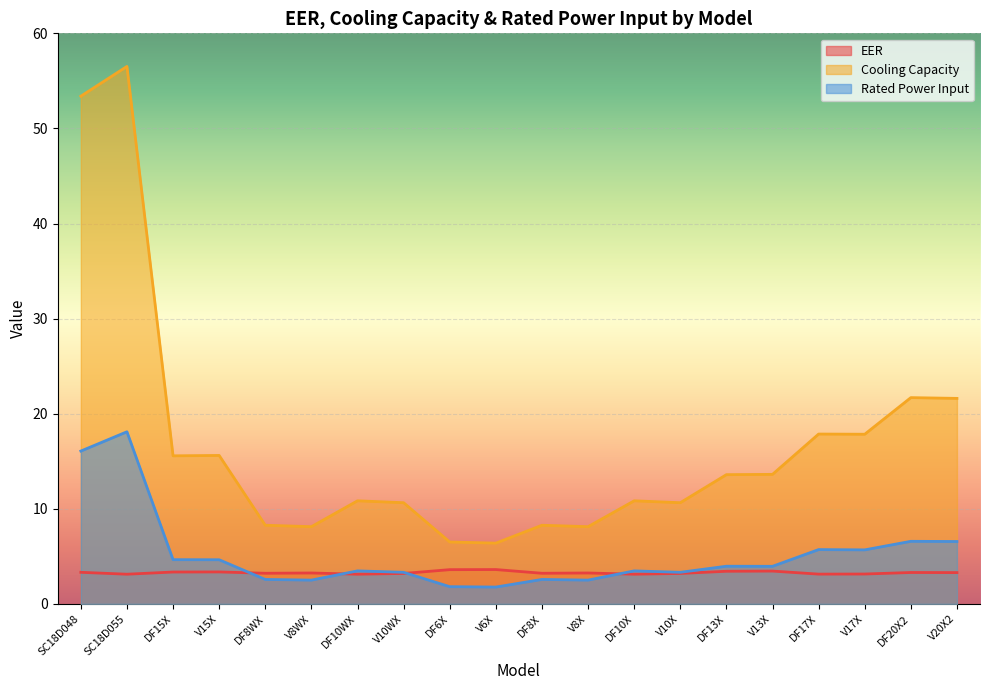

True or false: EER has a value of 5.0 at V17X.

False